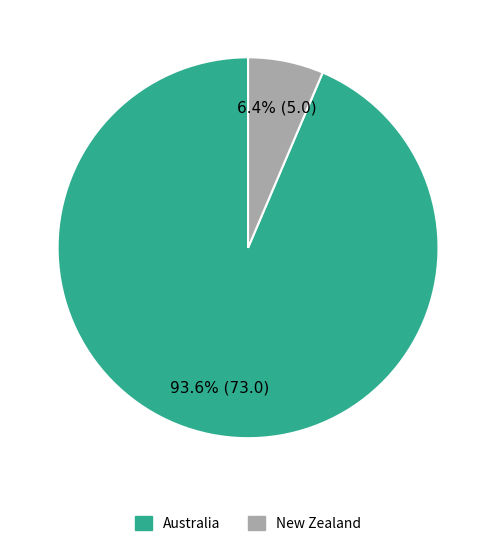

To the nearest percent, what is the average slice percentage?

50%